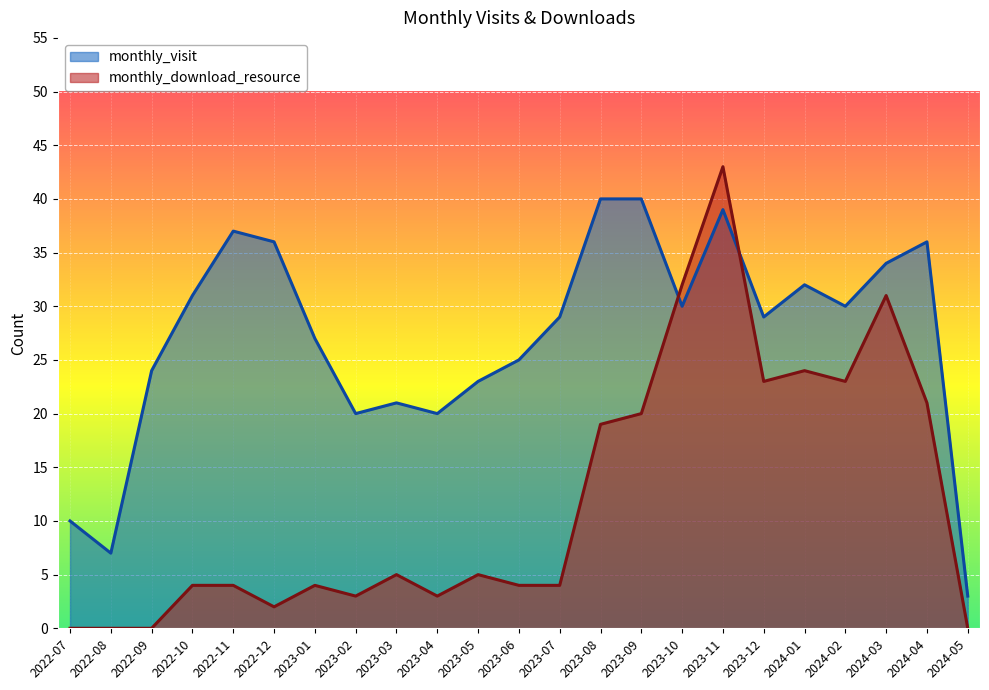

List the series in order of their peak value, lowest first.

monthly_visit, monthly_download_resource